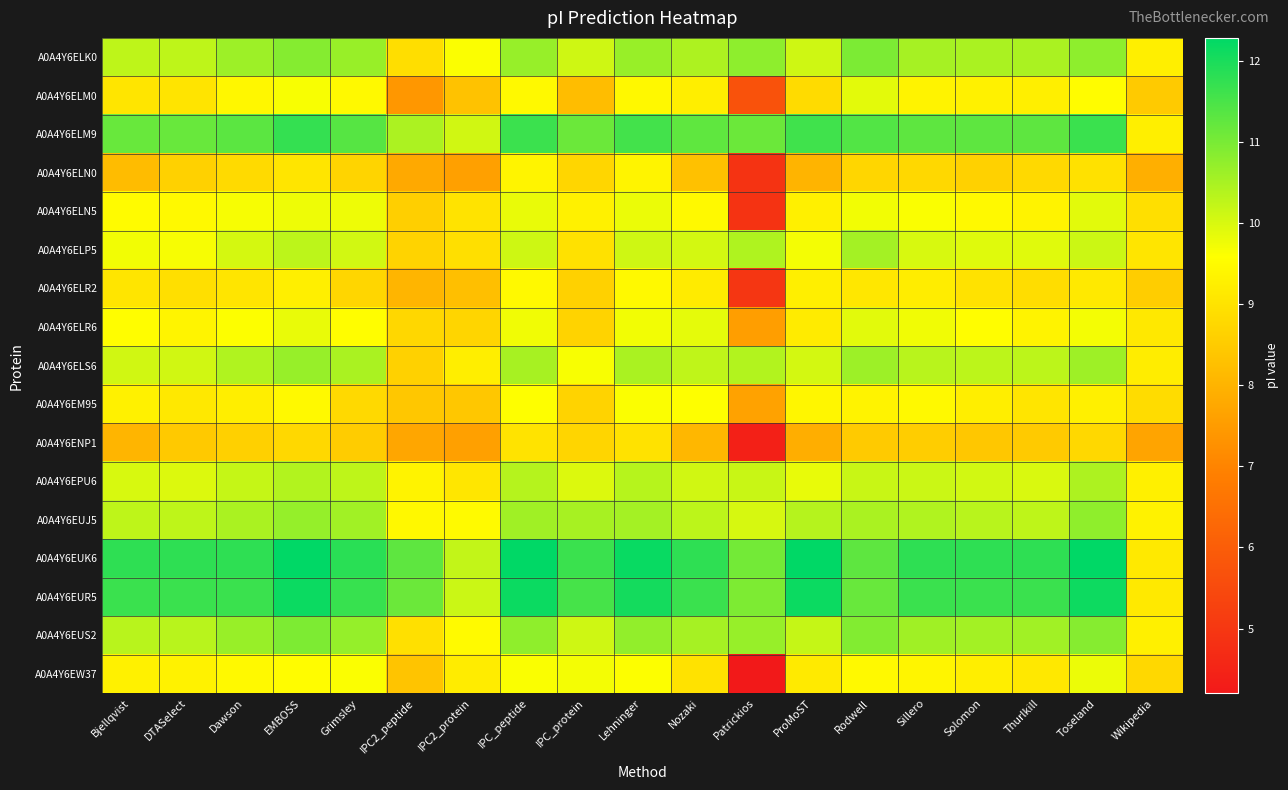

Rank the series at Lehninger from highest to lowest value.

A0A4Y6EUK6, A0A4Y6EUR5, A0A4Y6ELM9, A0A4Y6EUS2, A0A4Y6ELK0, A0A4Y6EUJ5, A0A4Y6ELS6, A0A4Y6EPU6, A0A4Y6ELP5, A0A4Y6ELN5, A0A4Y6ELR6, A0A4Y6EM95, A0A4Y6EW37, A0A4Y6ELR2, A0A4Y6ELM0, A0A4Y6ELN0, A0A4Y6ENP1